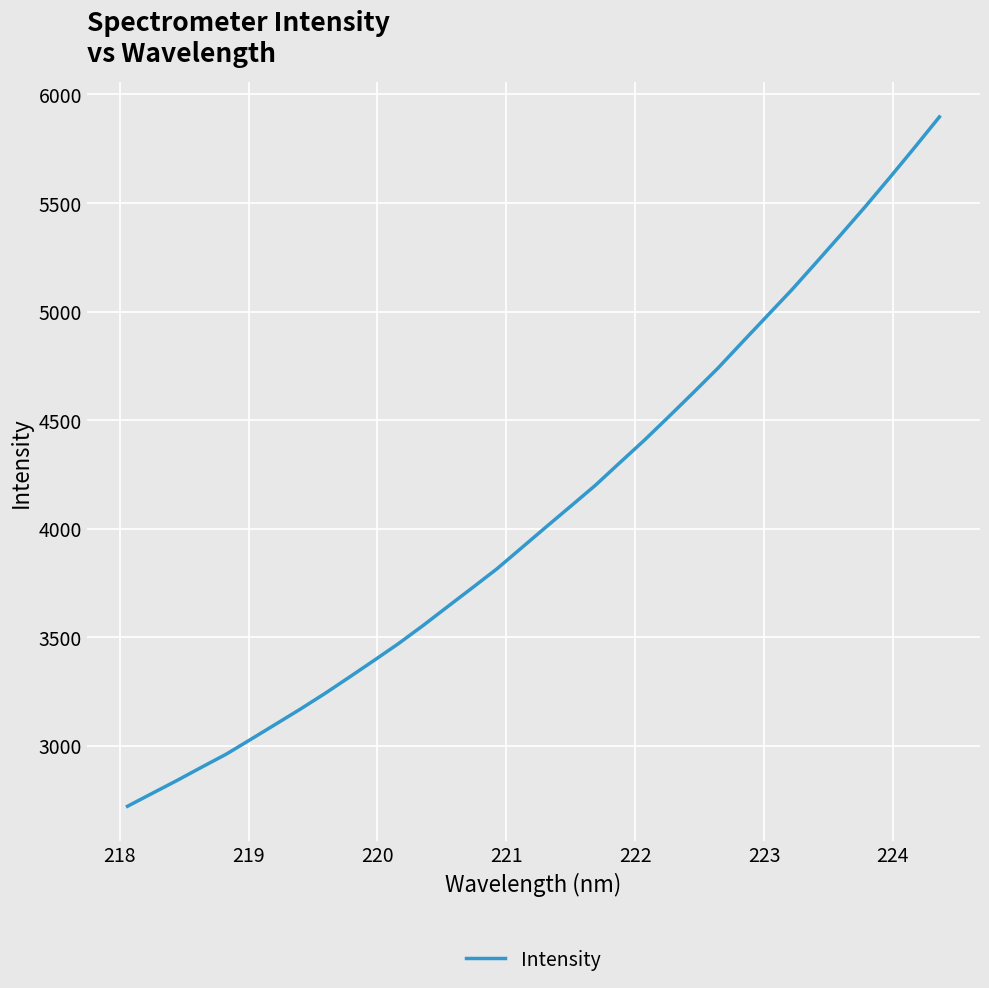

What is the greatest value displayed?

5896.5